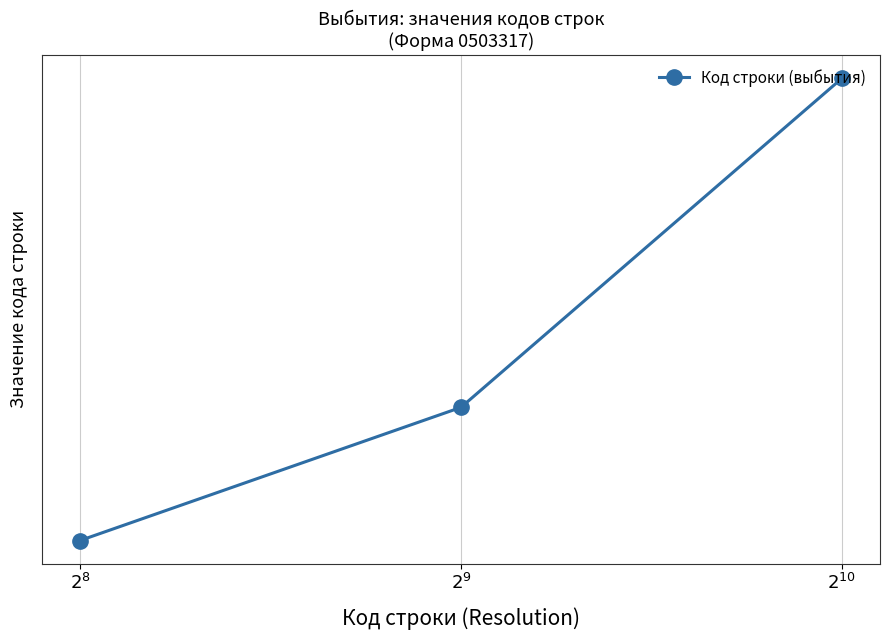

What is the label of the 3rd point from the right?

$2^8$